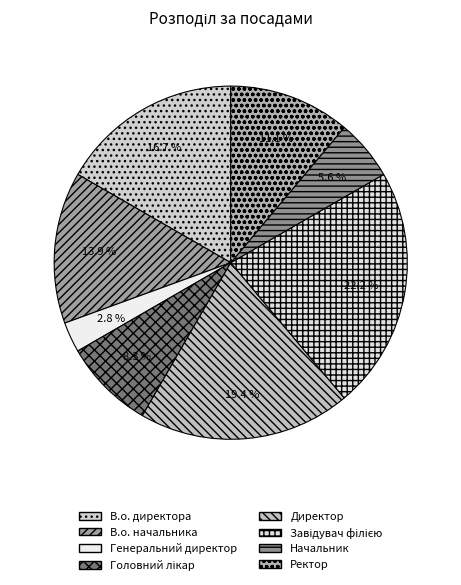

To the nearest percent, what is the difference between the largest and smallest slice percentages?

19%